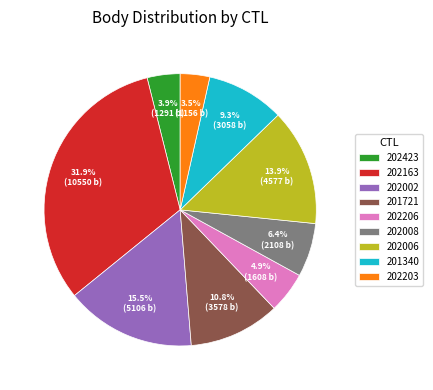

Is it true that 201721 is 18% of the pie?

False